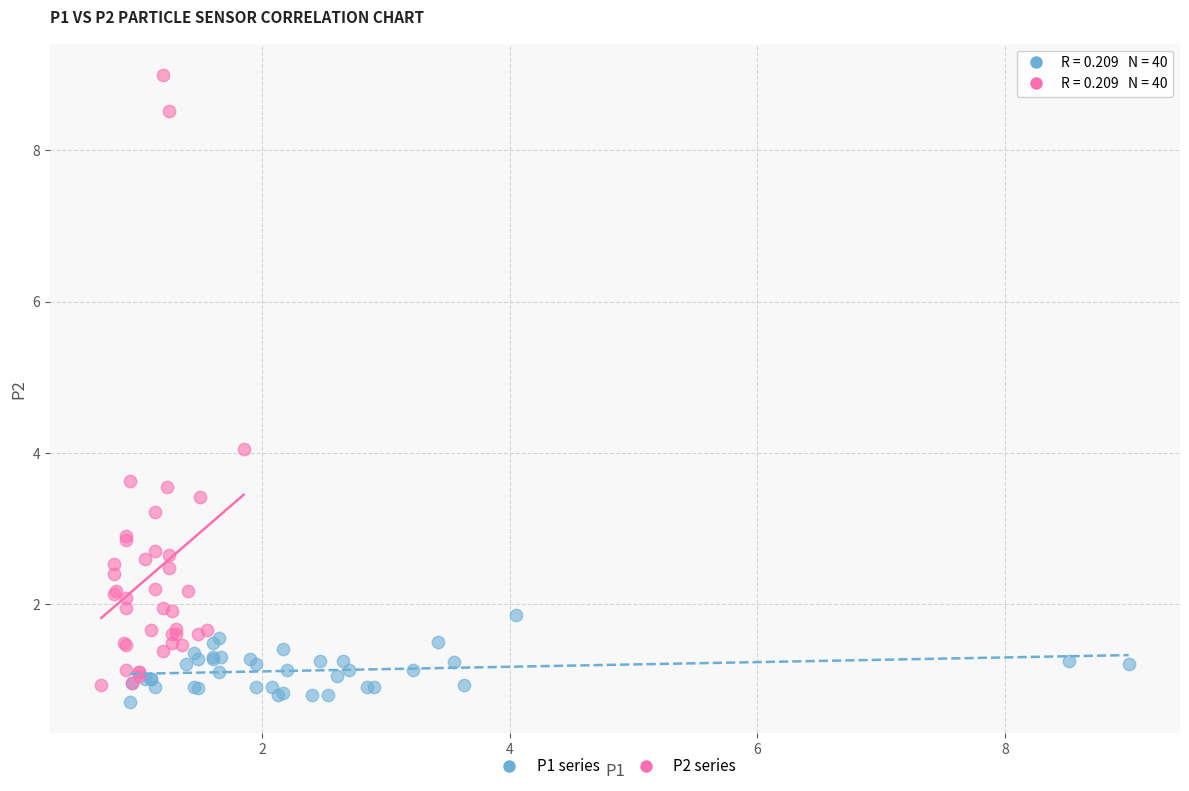

Which series has the widest spread of Y values?

P2 series